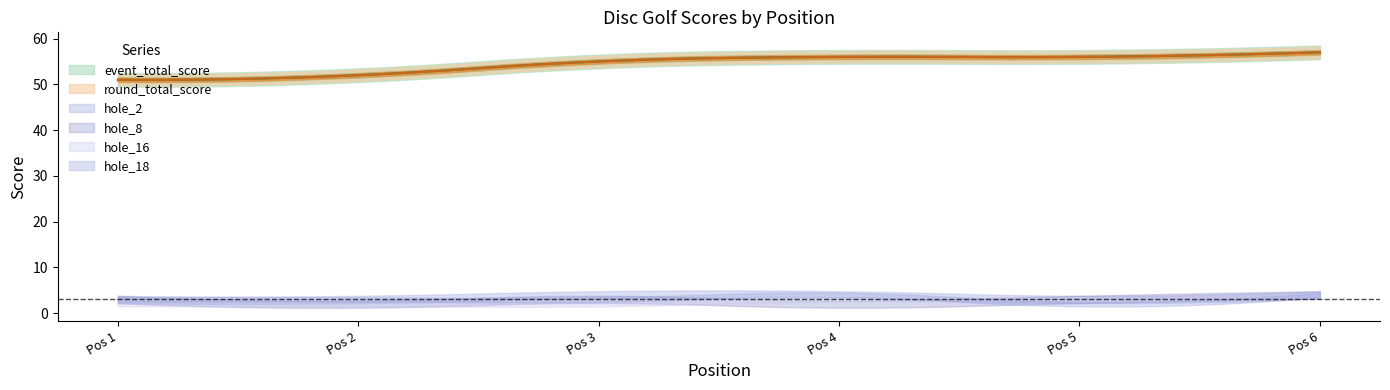

True or false: hole_18 and round_total_score intersect in this chart.

False